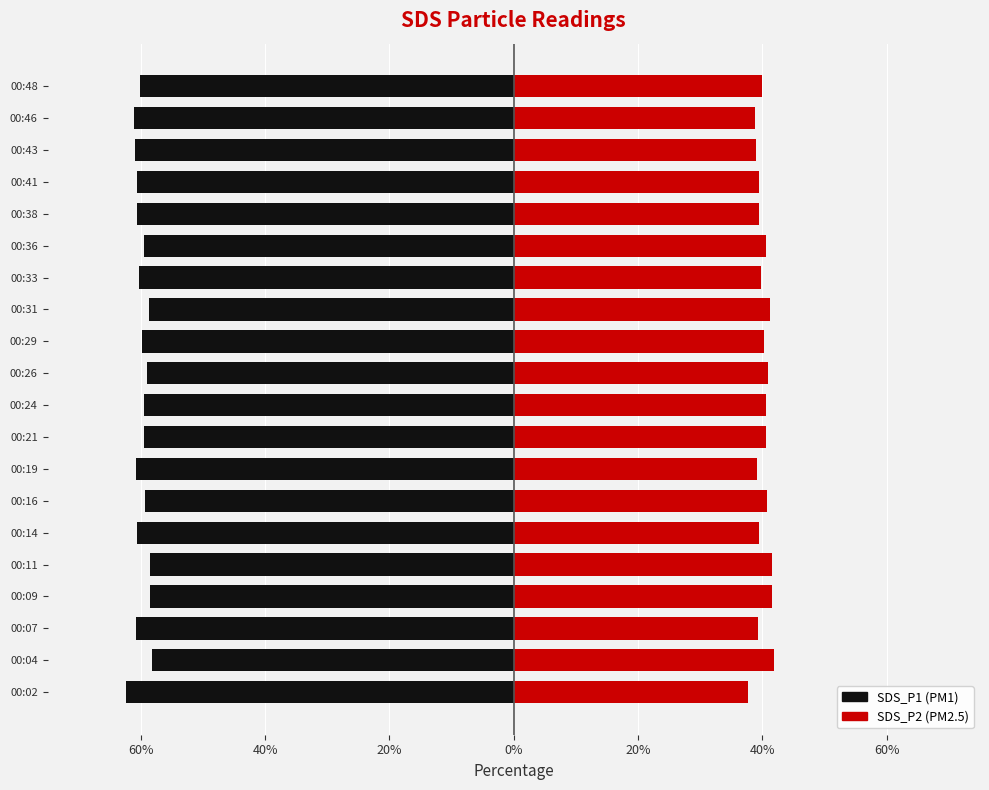

Reading left to right, extract all data points from this chart.

SDS_P1: -0.6	-0.6	-0.6	-0.6	-0.6	-0.6	-0.6	-0.6	-0.6	-0.6	-0.6	-0.6	-0.6	-0.6	-0.6	-0.6	-0.6	-0.6	-0.6	-0.6
SDS_P2: 0.4	0.4	0.4	0.4	0.4	0.4	0.4	0.4	0.4	0.4	0.4	0.4	0.4	0.4	0.4	0.4	0.4	0.4	0.4	0.4